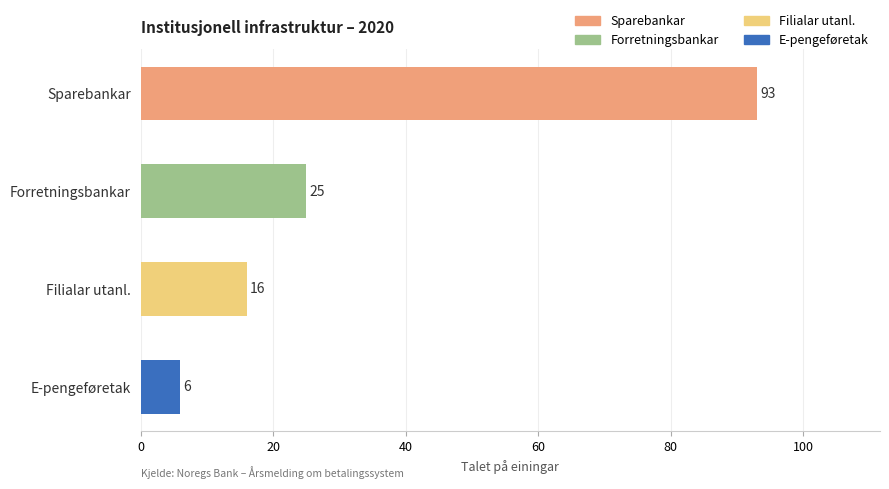

Is it true that the value at Forretningsbankar is 6?

False